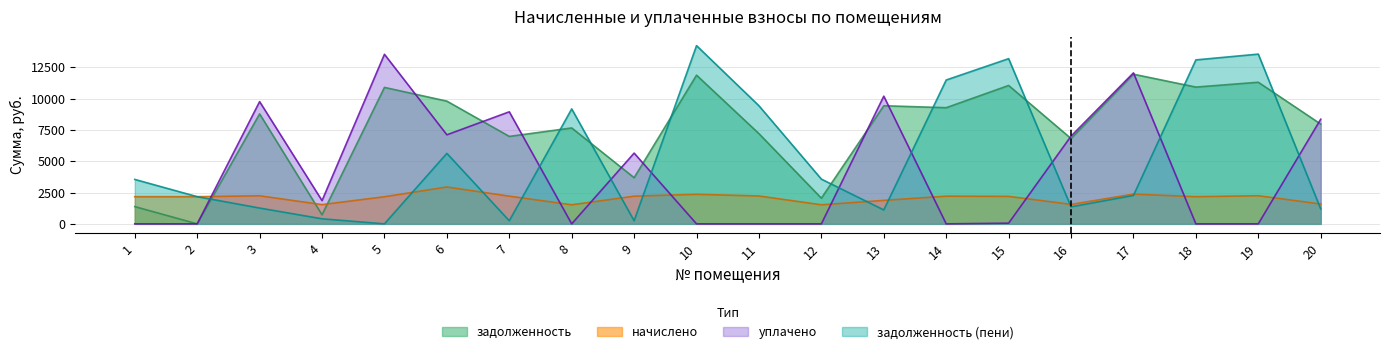

How many interior local valleys does the начислено series have?

5